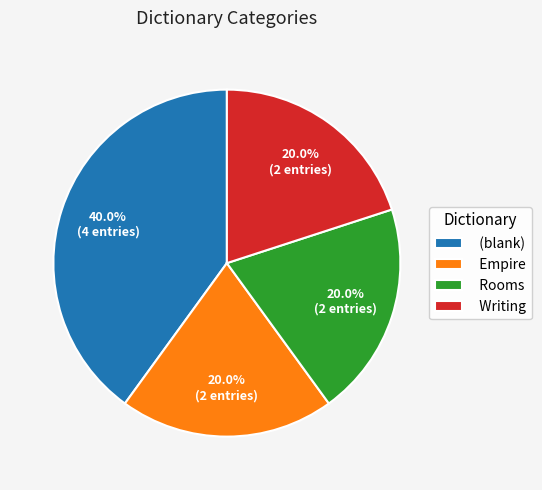

Count the number of slices in the pie.

4